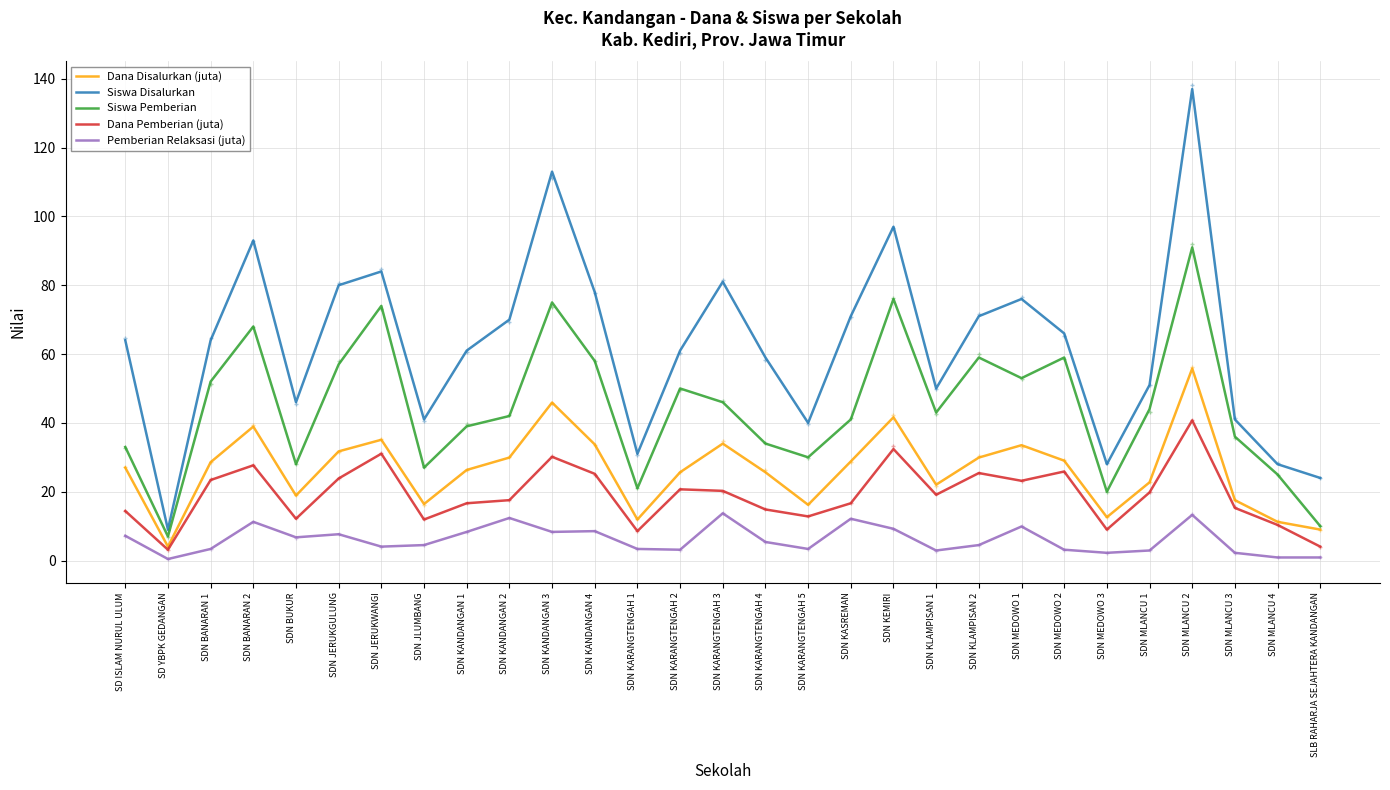

What is the value of the Pemberian Relaksasi (juta) point at the 3rd from the left?

3.4